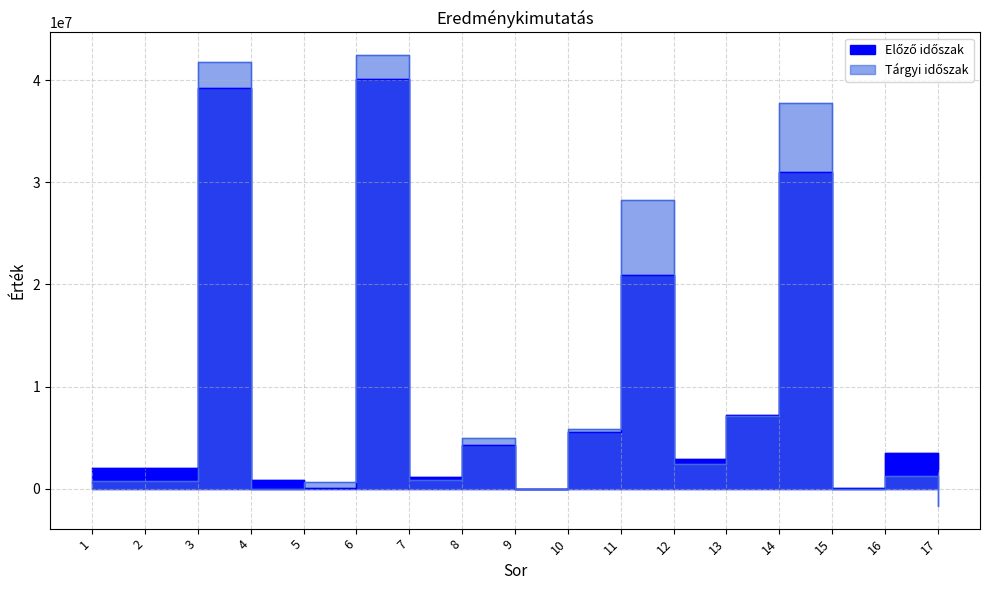

List the series in order of their peak value, lowest first.

Előző időszak, Tárgyi időszak